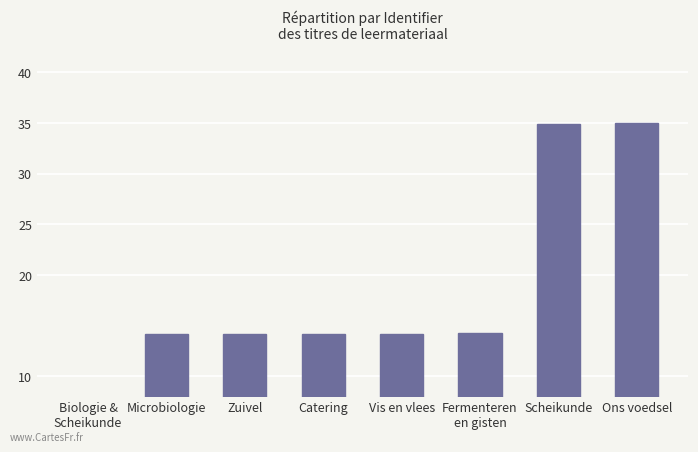

The value at Vis en vlees is 14.2. True or false?

True